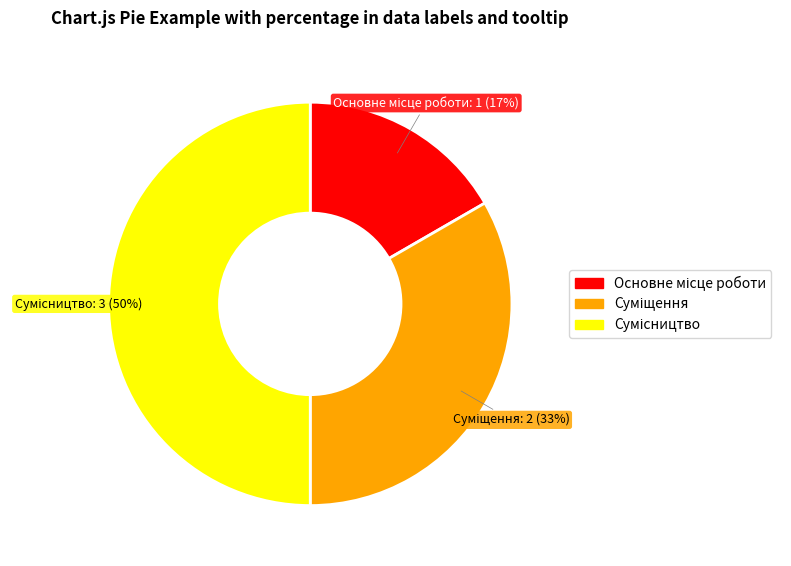

To the nearest percent, what is the difference between the largest and smallest slice percentages?

33%